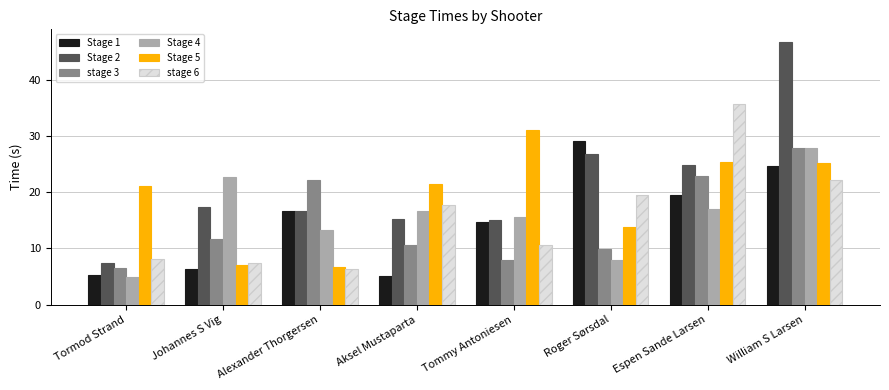

How many bars are there in each group?

6